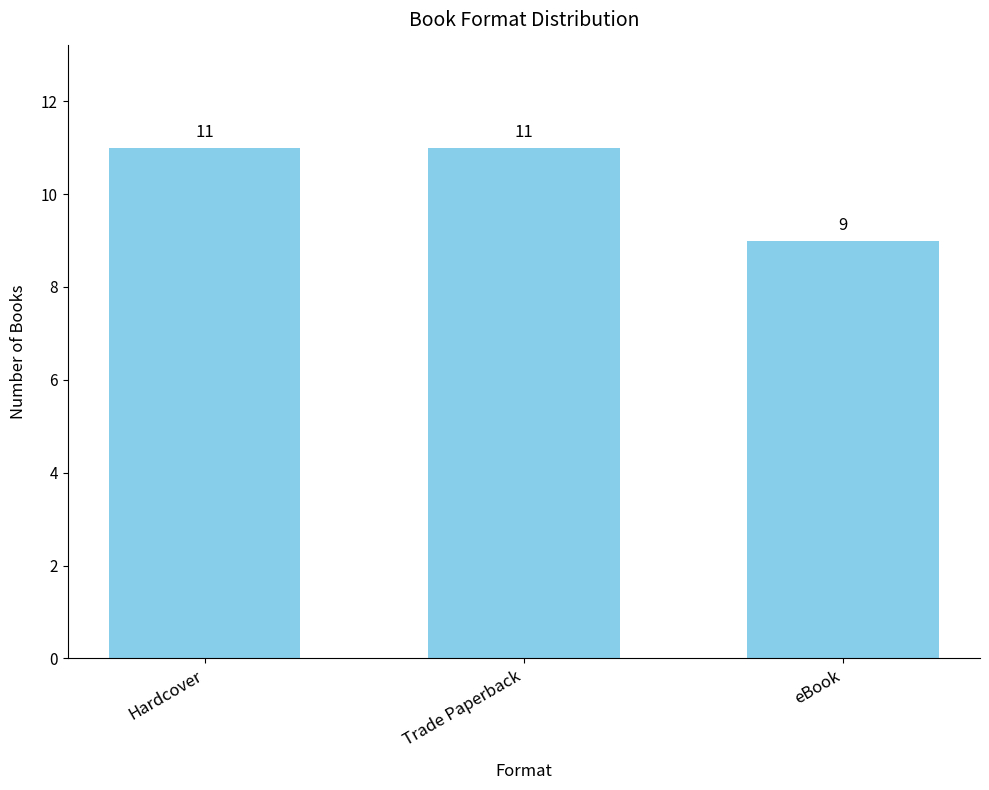

What is the value of the 3rd bar from the left?

9